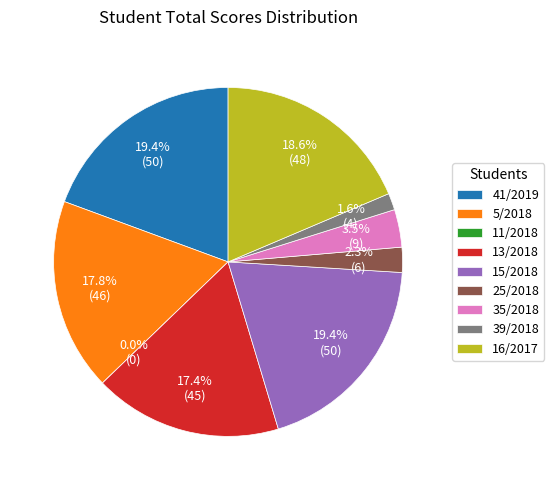

Does 13/2018 represent more than half of the total?

No